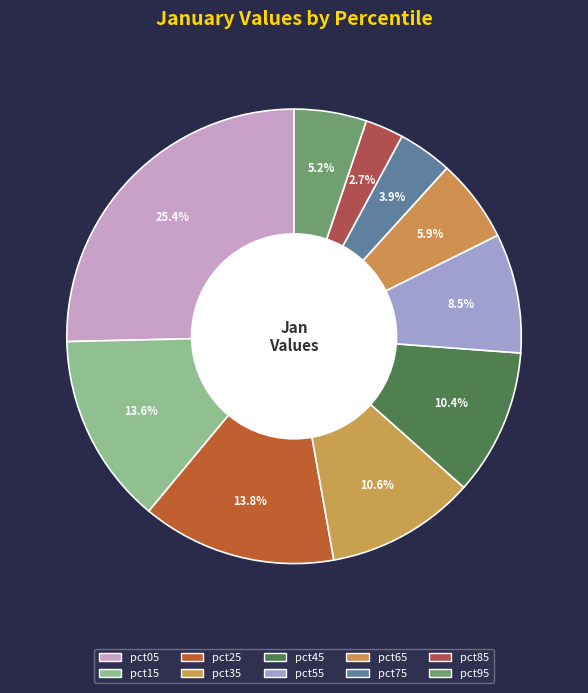

What portion of the pie excludes pct75?

96.1%